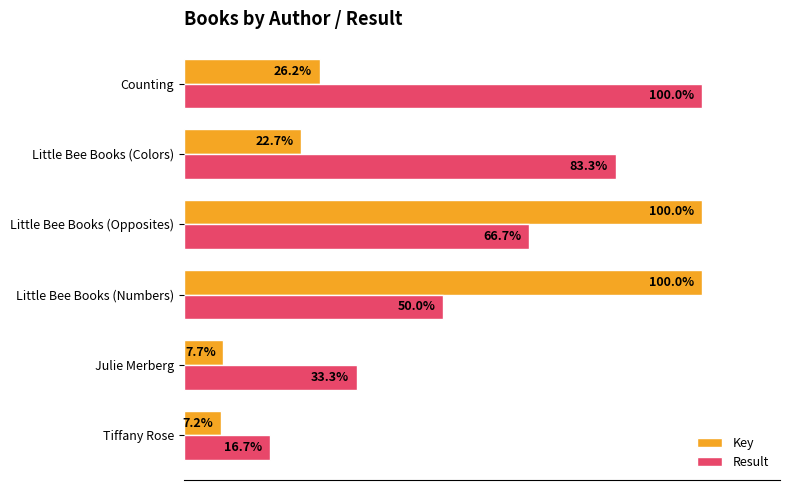

At which category is the sum across all series the highest?

Little Bee Books (Opposites)